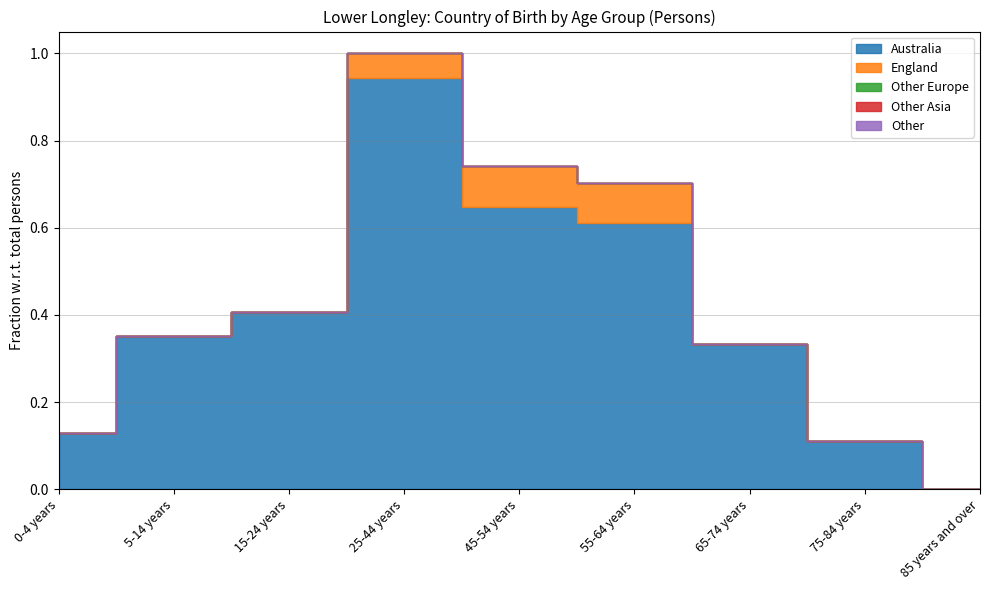

At which label does Other Asia reach its peak?

0-4 years